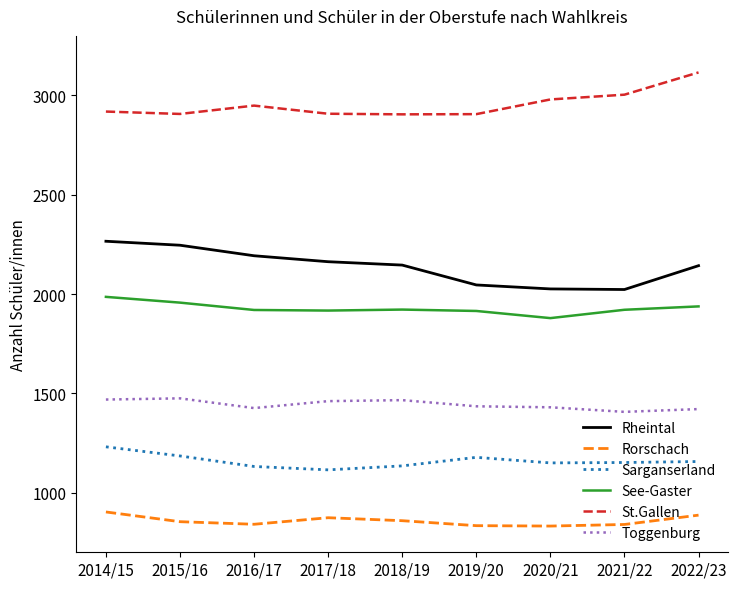

Which series has the largest total across all categories?

St.Gallen